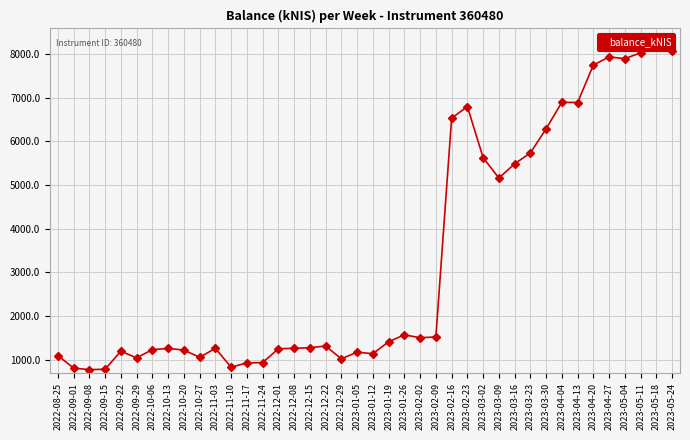

What value does the data have at 2022-11-10?

833.1